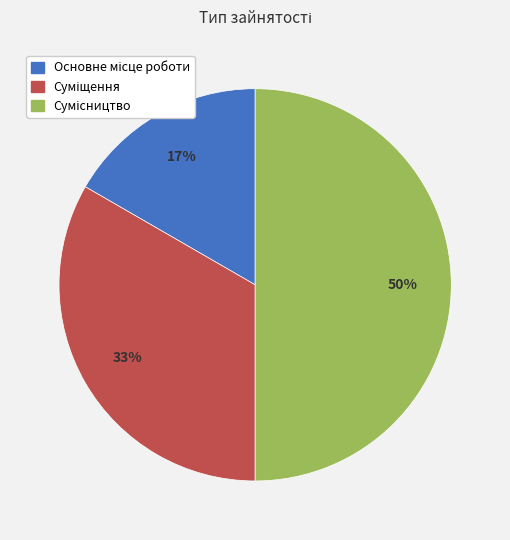

To the nearest percent, what is the average slice percentage?

33%